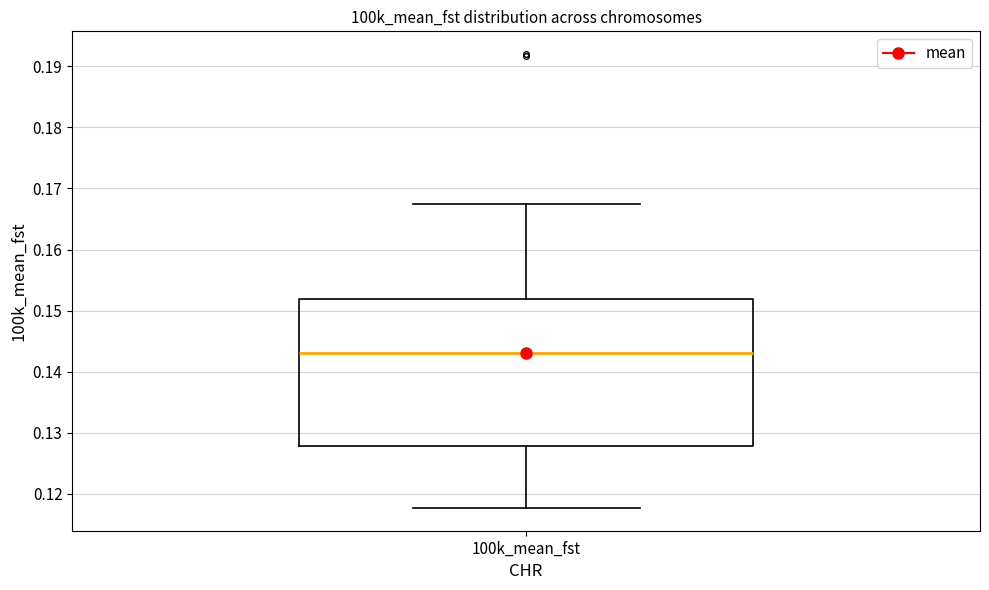

Where does the lower whisker of the box for 100k_mean_fst end on the y-axis? The values are not printed on the chart, so give them approximately, as read against the axis.

0.118